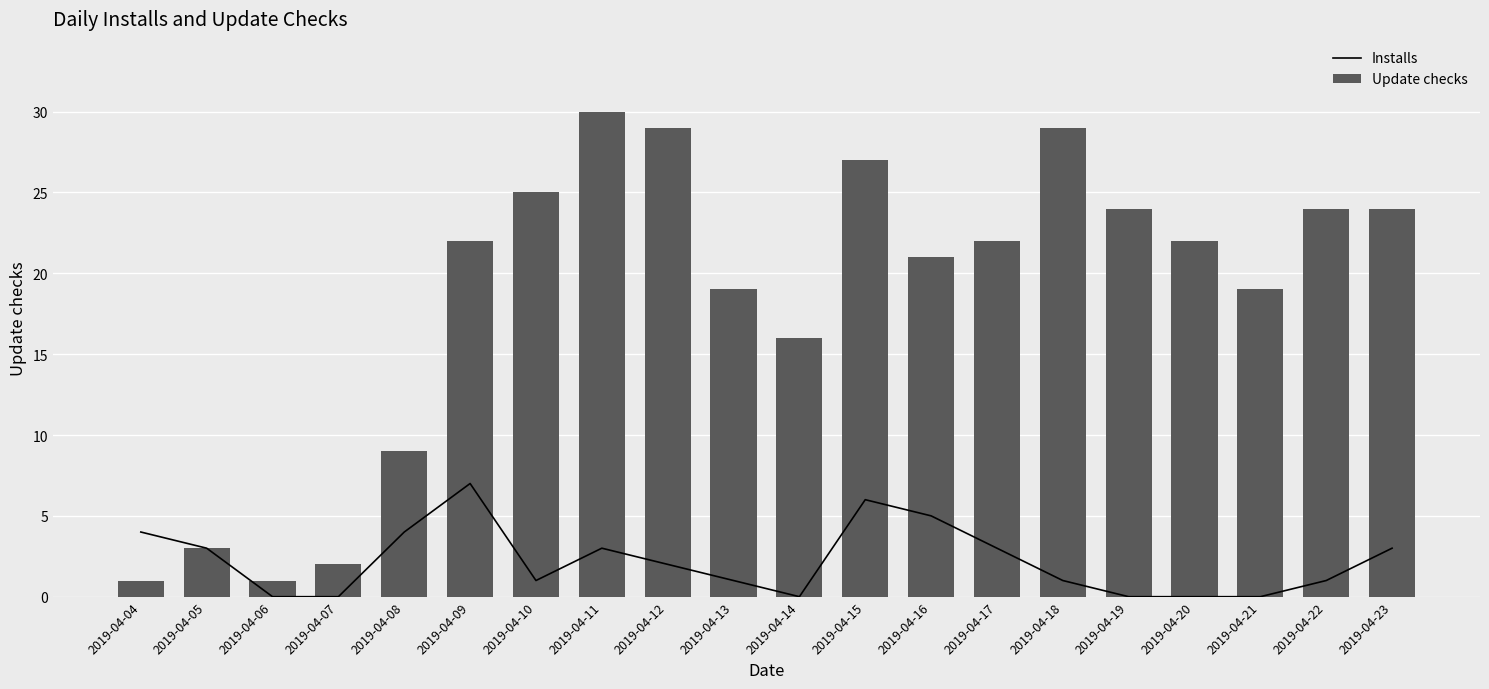

Reading right to left, list all the values displayed in this chart.

Installs: 2019-04-23=3	2019-04-22=1	2019-04-21=0	2019-04-20=0	2019-04-19=0	2019-04-18=1	2019-04-17=3	2019-04-16=5	2019-04-15=6	2019-04-14=0	2019-04-13=1	2019-04-12=2	2019-04-11=3	2019-04-10=1	2019-04-09=7	2019-04-08=4	2019-04-07=0	2019-04-06=0	2019-04-05=3	2019-04-04=4
Update checks: 2019-04-23=24	2019-04-22=24	2019-04-21=19	2019-04-20=22	2019-04-19=24	2019-04-18=29	2019-04-17=22	2019-04-16=21	2019-04-15=27	2019-04-14=16	2019-04-13=19	2019-04-12=29	2019-04-11=30	2019-04-10=25	2019-04-09=22	2019-04-08=9	2019-04-07=2	2019-04-06=1	2019-04-05=3	2019-04-04=1